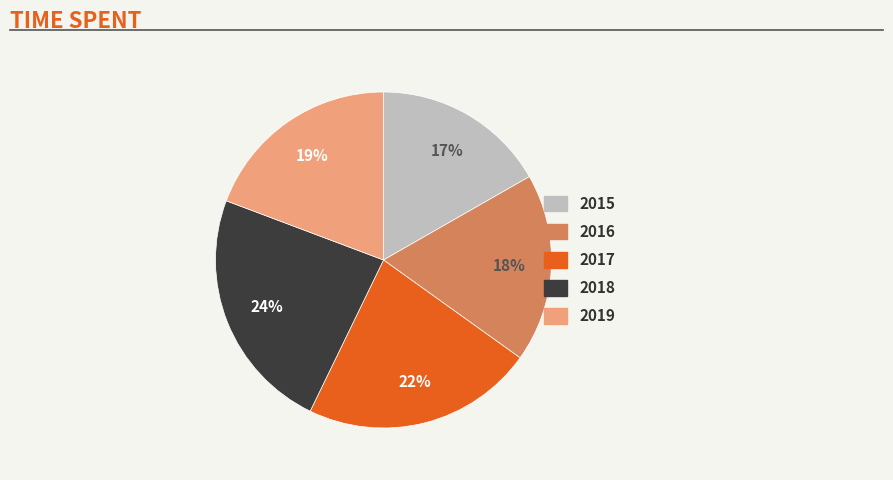

Does 2015 represent more than half of the total?

No